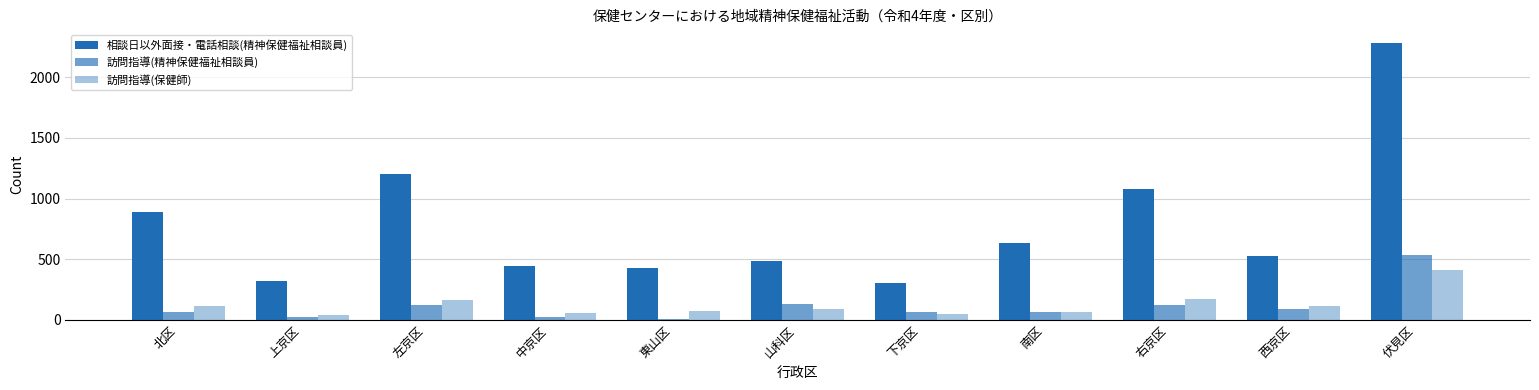

How many bars are there in each group?

3